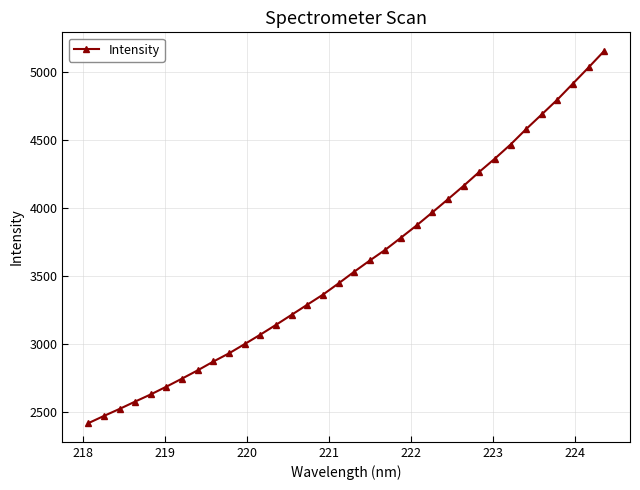

What is the difference between the maximum and minimum values?

2740.4